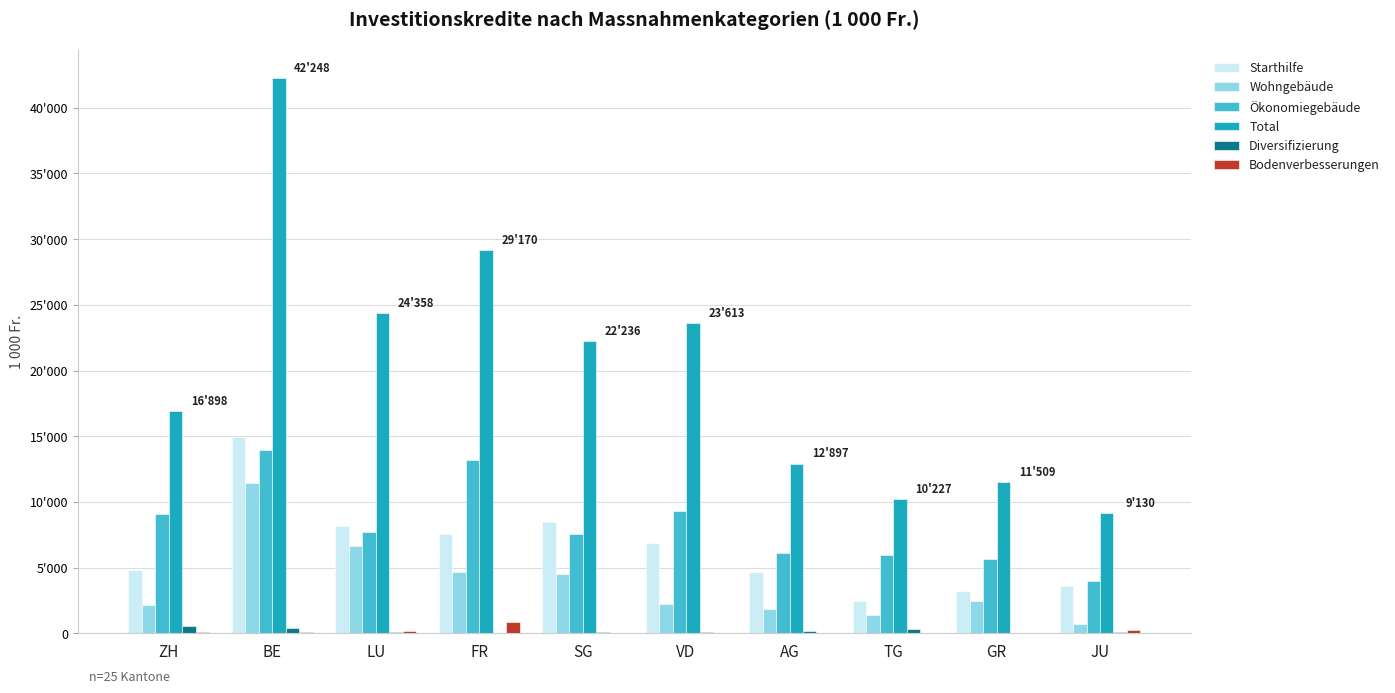

What is the value of the Diversifizierung bar at the 1st from the left?

595.0